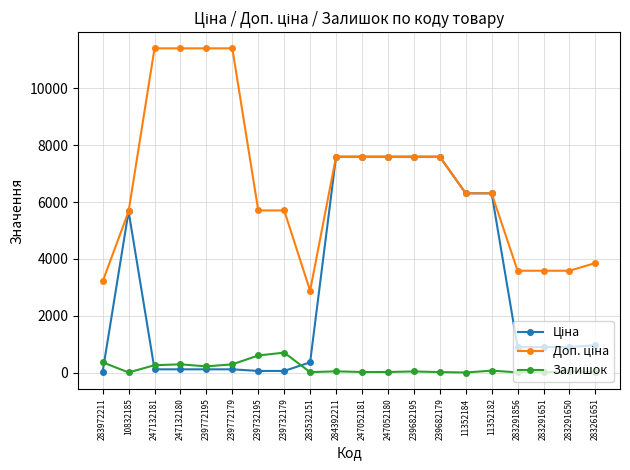

How many lines are shown in the chart?

3